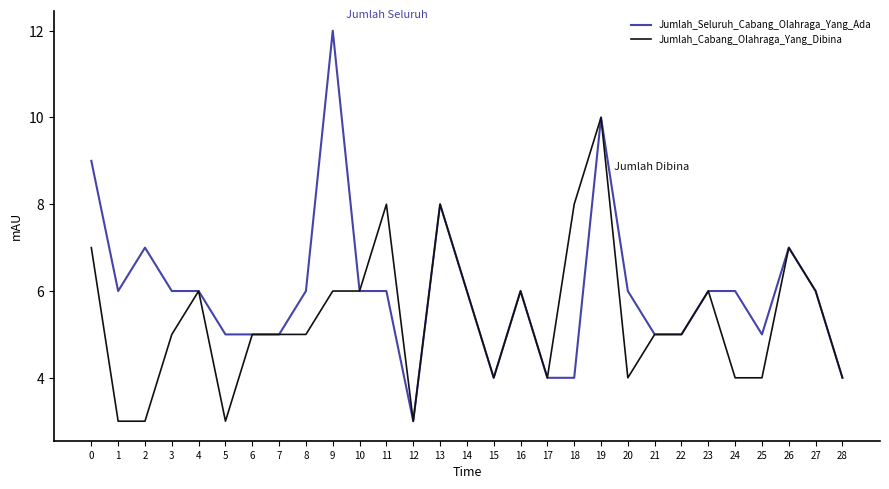

Between 25 and 27, which series saw the biggest shift?

Jumlah_Cabang_Olahraga_Yang_Dibina